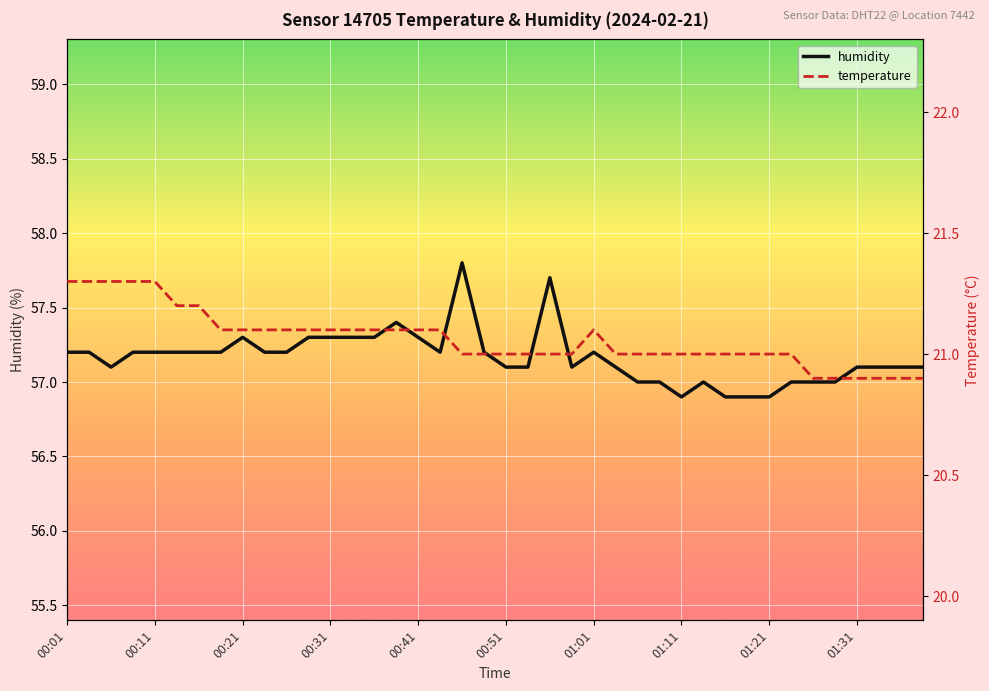

At 01:31, list the series in order from largest to smallest.

humidity, temperature